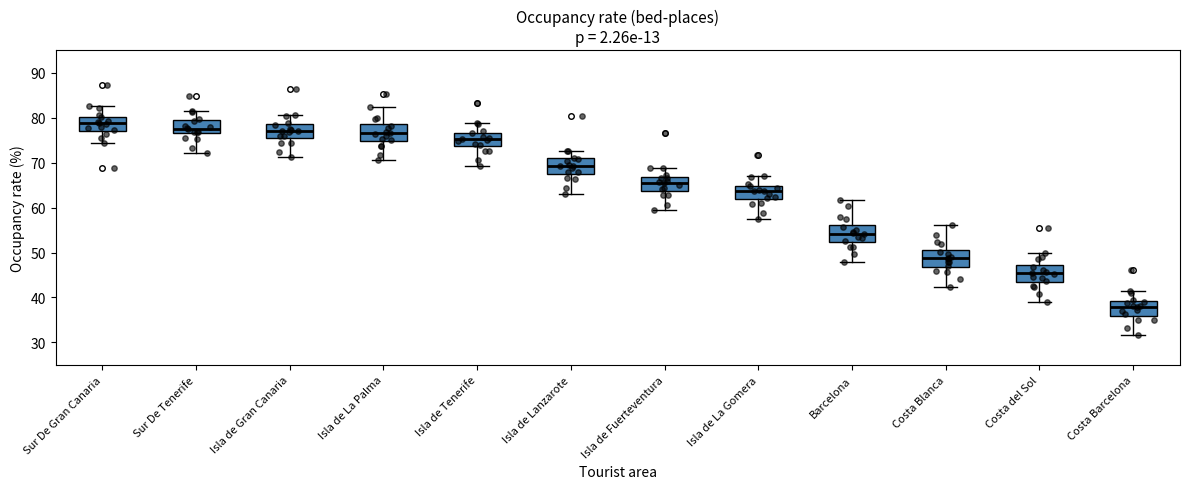

Reading left to right, transcribe this box plot: for each box, give where its median line is, the range the box spans, and where its two whiskers end, as read against the y-axis. The values are not printed on the chart, so give them approximately, as read against the axis.

Sur De Gran Canaria: median 79, box 77 to 80, whiskers 74 to 83
Sur De Tenerife: median 78, box 76 to 79, whiskers 72 to 82
Isla de Gran Canaria: median 77, box 76 to 79, whiskers 71 to 81
Isla de La Palma: median 77, box 75 to 79, whiskers 71 to 82
Isla de Tenerife: median 75, box 74 to 77, whiskers 69 to 79
Isla de Lanzarote: median 69, box 67 to 71, whiskers 63 to 73
Isla de Fuerteventura: median 66, box 64 to 67, whiskers 59 to 69
Isla de La Gomera: median 64, box 62 to 65, whiskers 58 to 67
Barcelona: median 54, box 52 to 56, whiskers 48 to 62
Costa Blanca: median 49, box 47 to 51, whiskers 42 to 56
Costa del Sol: median 45, box 43 to 47, whiskers 39 to 50
Costa Barcelona: median 38, box 36 to 39, whiskers 32 to 42